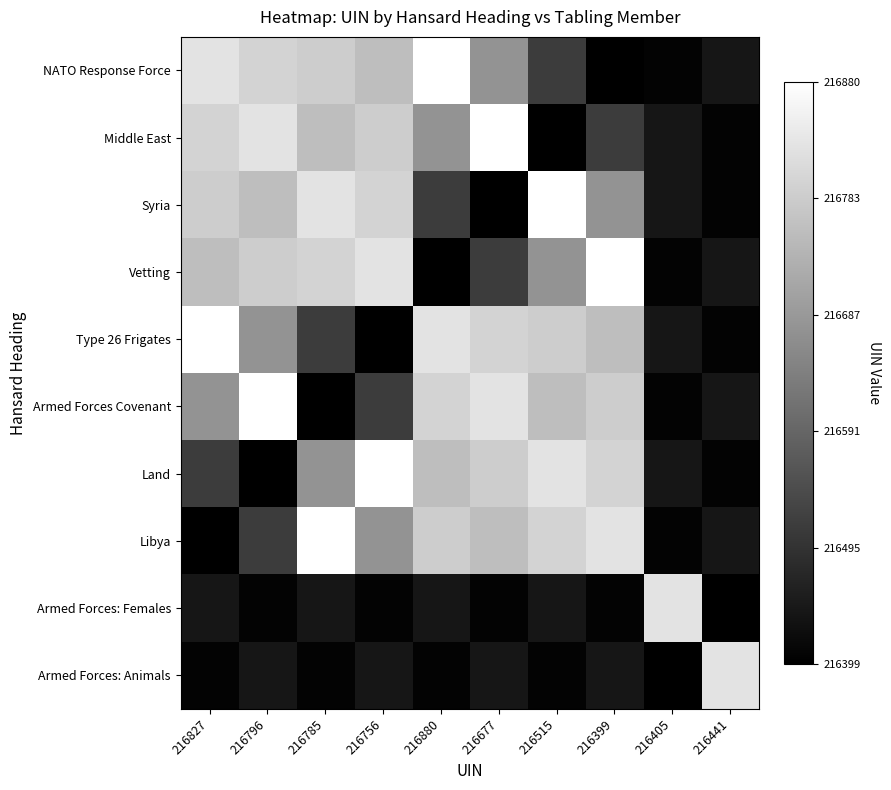

Reading left to right, extract all data points from this chart.

NATO Response Force: 216827=0.9	216796=0.8	216785=0.8	216756=0.7	216880=1.0	216677=0.6	216515=0.2	216399=0.0	216405=0.0	216441=0.1
Middle East: 216827=0.8	216796=0.9	216785=0.7	216756=0.8	216880=0.6	216677=1.0	216515=0.0	216399=0.2	216405=0.1	216441=0.0
Syria: 216827=0.8	216796=0.7	216785=0.9	216756=0.8	216880=0.2	216677=0.0	216515=1.0	216399=0.6	216405=0.1	216441=0.0
Vetting: 216827=0.7	216796=0.8	216785=0.8	216756=0.9	216880=0.0	216677=0.2	216515=0.6	216399=1.0	216405=0.0	216441=0.1
Type 26 Frigates: 216827=1.0	216796=0.6	216785=0.2	216756=0.0	216880=0.9	216677=0.8	216515=0.8	216399=0.7	216405=0.1	216441=0.0
Armed Forces Covenant: 216827=0.6	216796=1.0	216785=0.0	216756=0.2	216880=0.8	216677=0.9	216515=0.7	216399=0.8	216405=0.0	216441=0.1
Land: 216827=0.2	216796=0.0	216785=0.6	216756=1.0	216880=0.7	216677=0.8	216515=0.9	216399=0.8	216405=0.1	216441=0.0
Libya: 216827=0.0	216796=0.2	216785=1.0	216756=0.6	216880=0.8	216677=0.7	216515=0.8	216399=0.9	216405=0.0	216441=0.1
Armed Forces: Females: 216827=0.1	216796=0.0	216785=0.1	216756=0.0	216880=0.1	216677=0.0	216515=0.1	216399=0.0	216405=0.9	216441=0.0
Armed Forces: Animals: 216827=0.0	216796=0.1	216785=0.0	216756=0.1	216880=0.0	216677=0.1	216515=0.0	216399=0.1	216405=0.0	216441=0.9